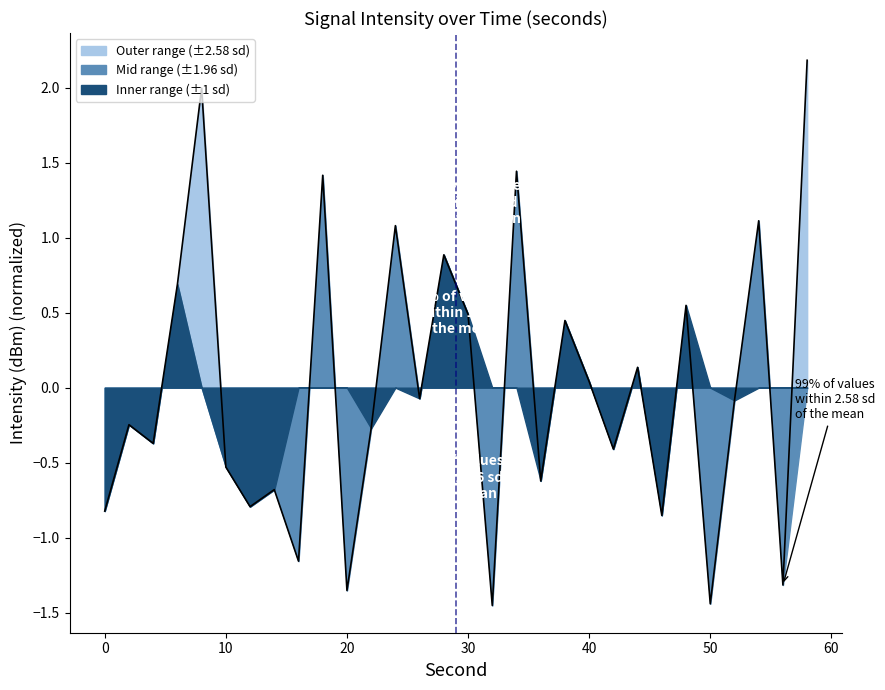

What is the difference between the maximum and minimum values?

3.6